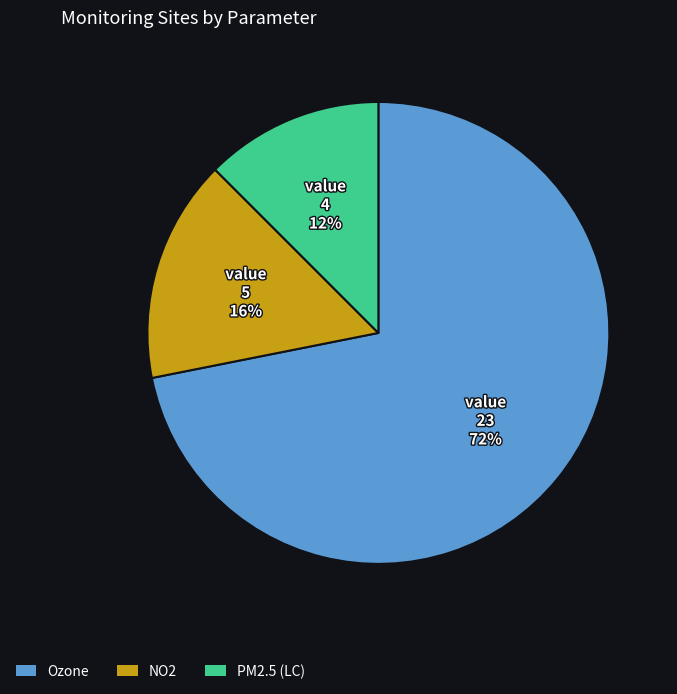

Combined, do PM2.5 (LC) and NO2 account for over 50%?

No